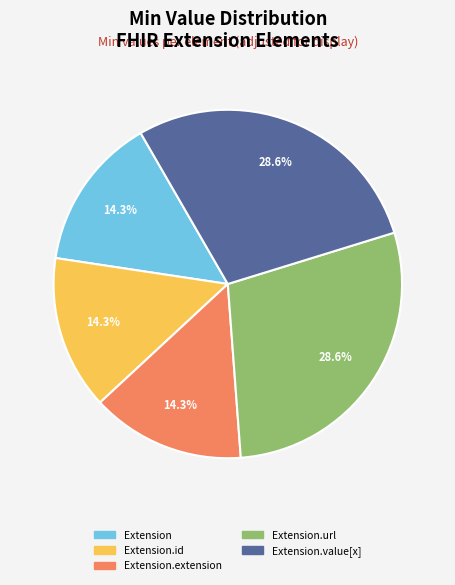

To the nearest percent, what is the difference between the largest and smallest slice percentages?

14%